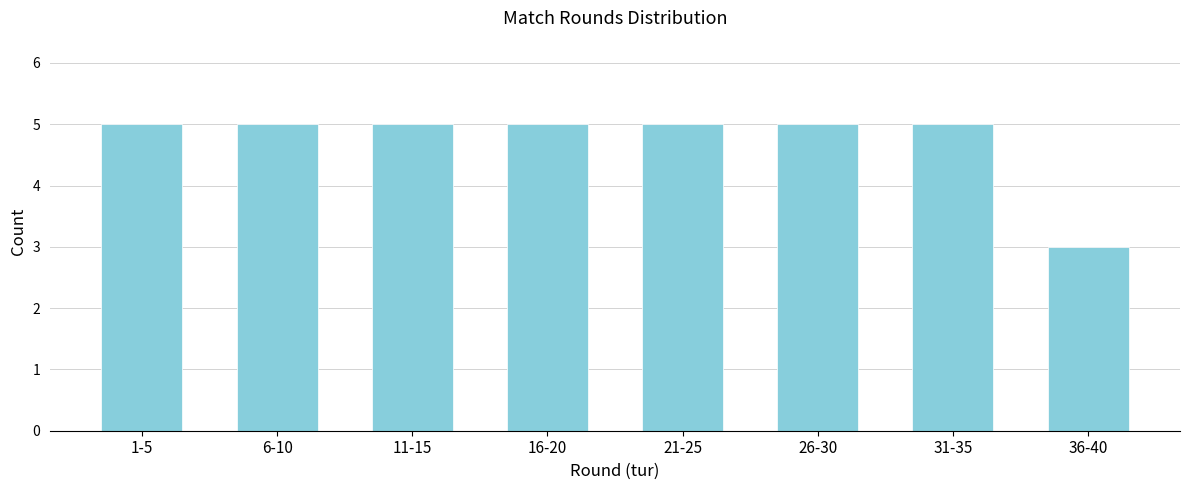

Reading left to right, what are all the values shown in this chart?

5	5	5	5	5	5	5	3